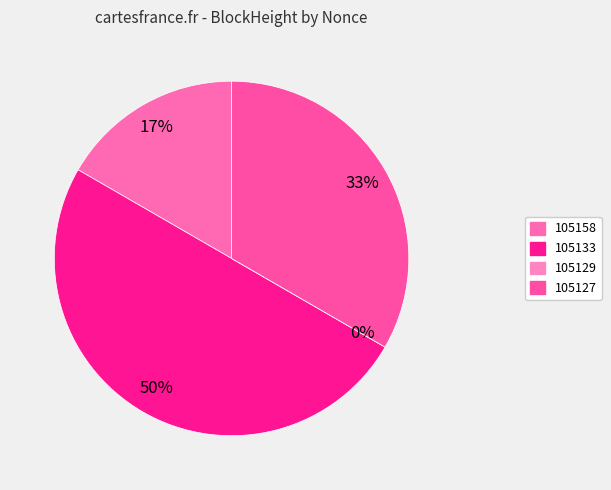

Does 105127 represent more than half of the total?

No